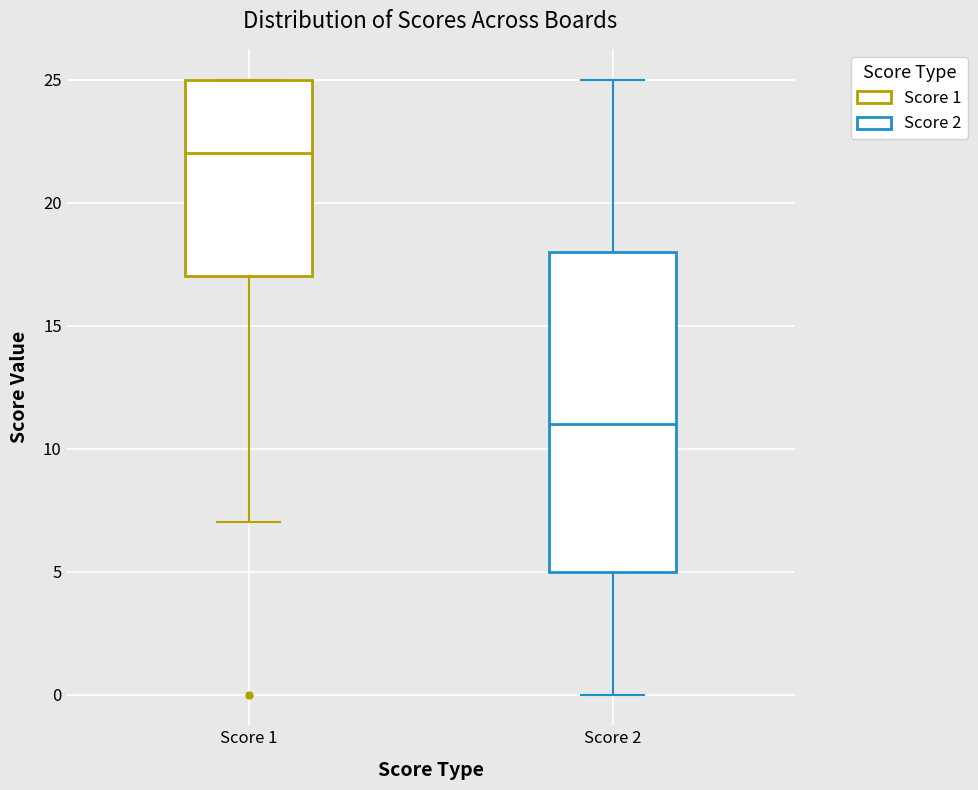

Which box is the tallest, from its lower edge to its upper edge?

Score 2